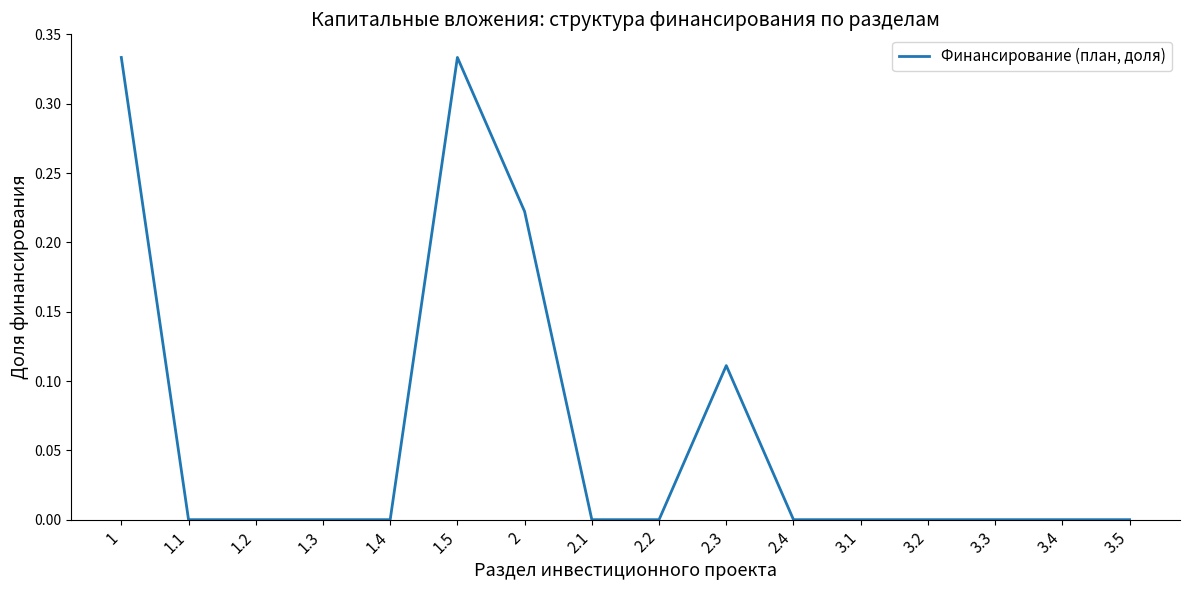

True or false: the data shows -0.2 at 1.3.

False